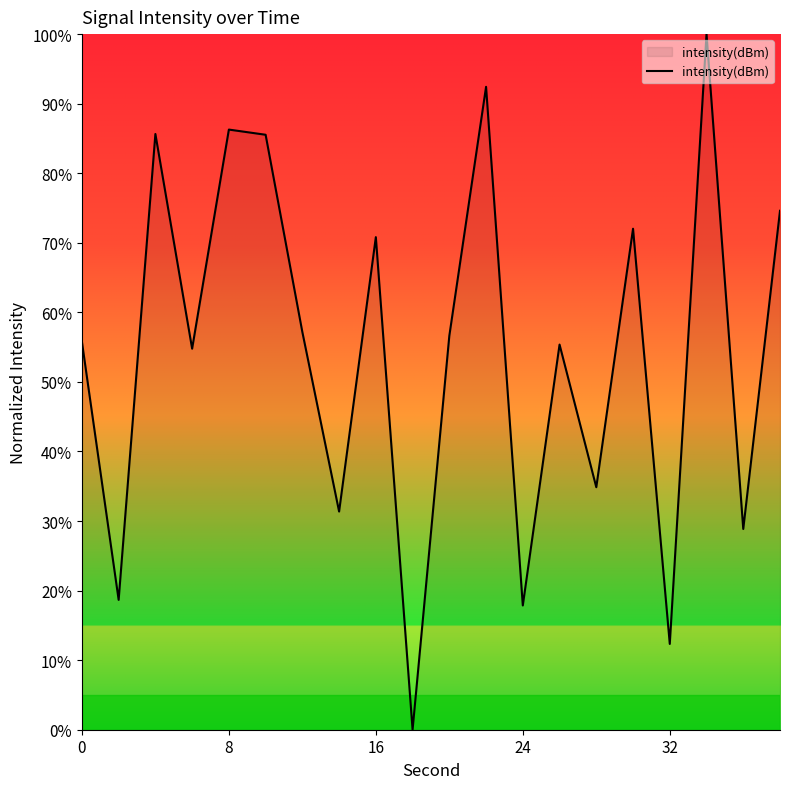

What is the difference between the maximum and minimum values?

100.0